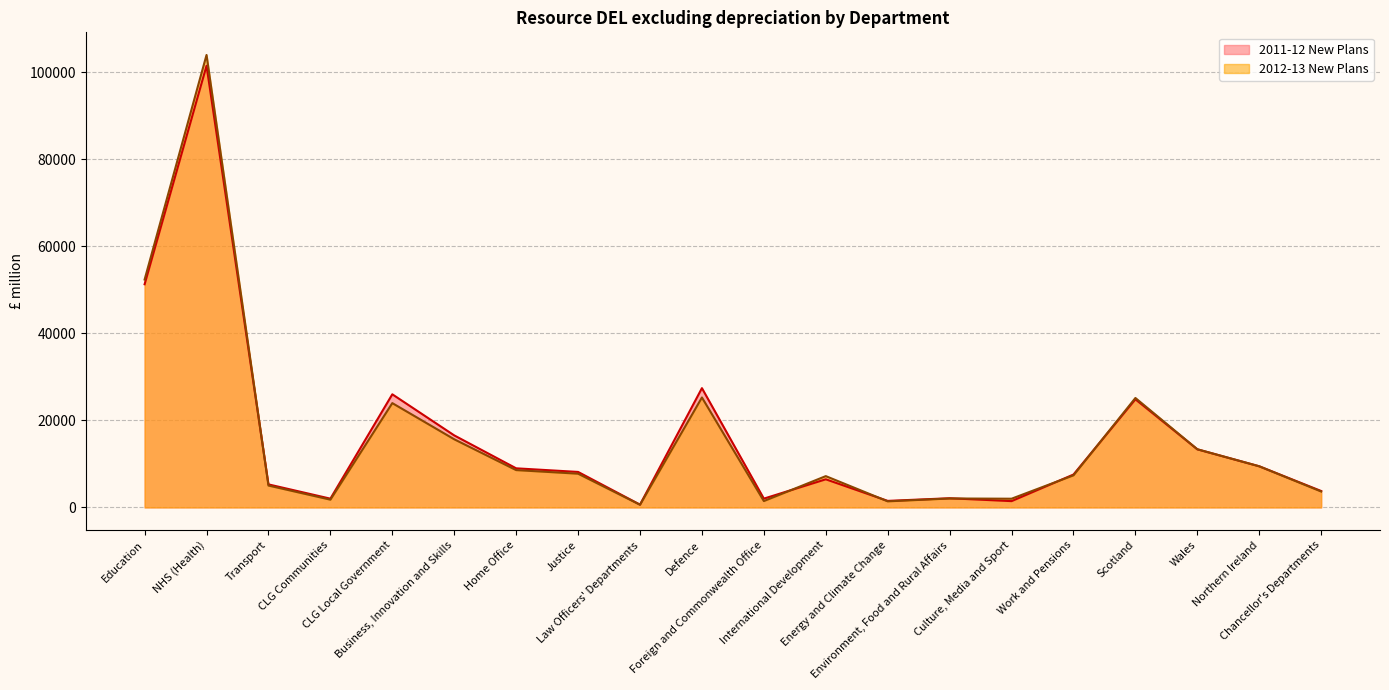

At how many categories does at least one series exceed 52124?

2